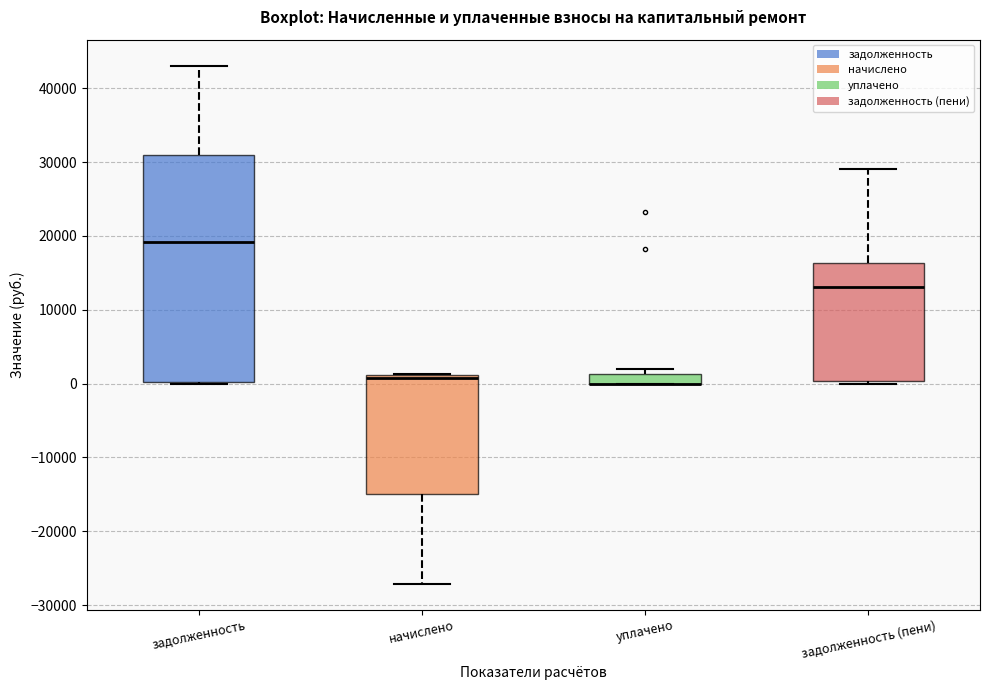

Which box is the tallest, from its lower edge to its upper edge?

задолженность